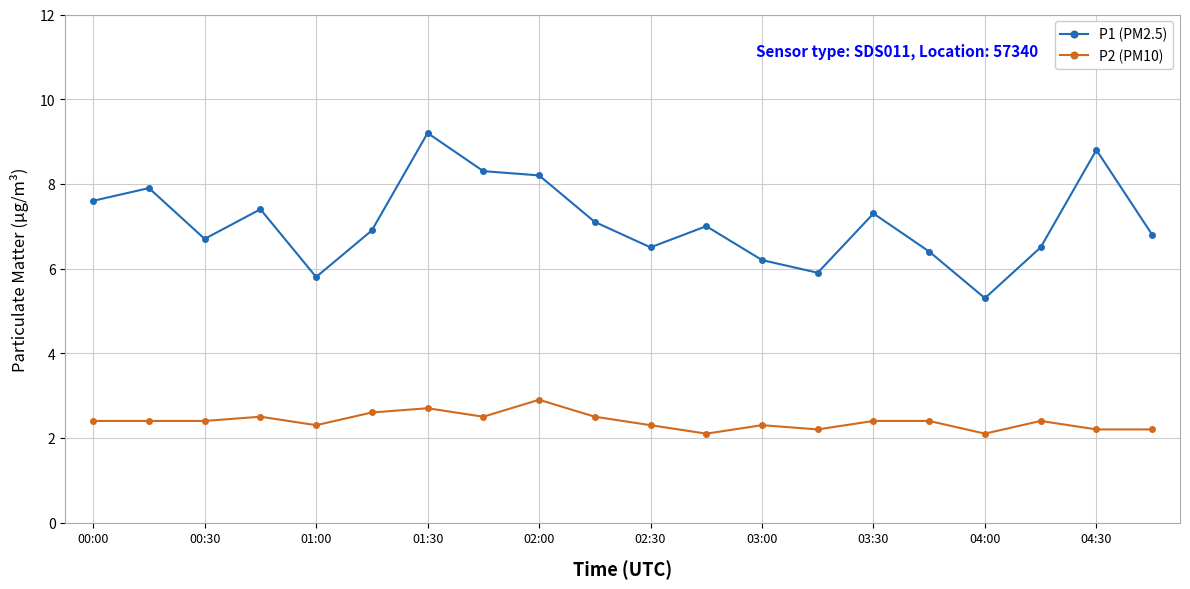

List the series in order of their peak value, lowest first.

P2 (PM10), P1 (PM2.5)